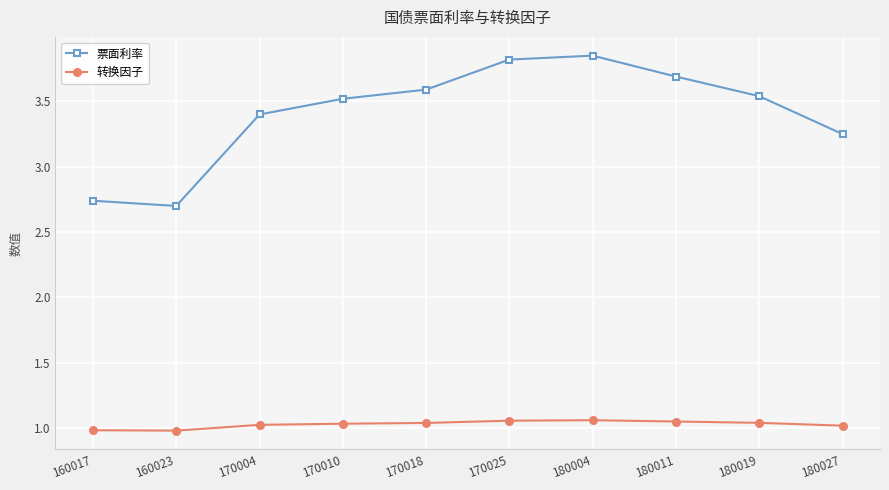

Rank the series at 180027 from lowest to highest value.

转换因子, 票面利率